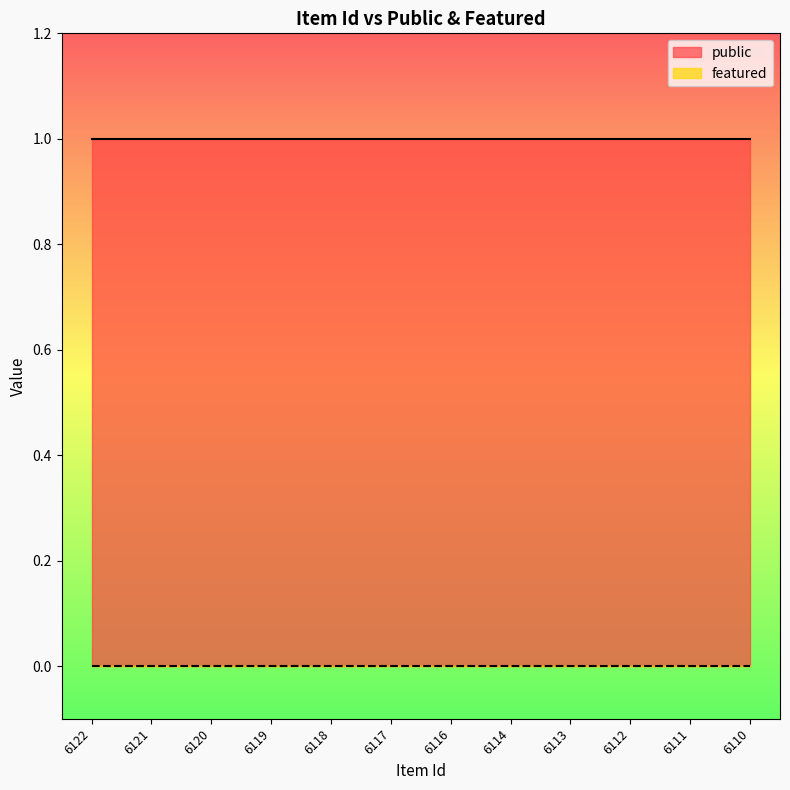

At which category does the chart reach its peak across all series?

6122